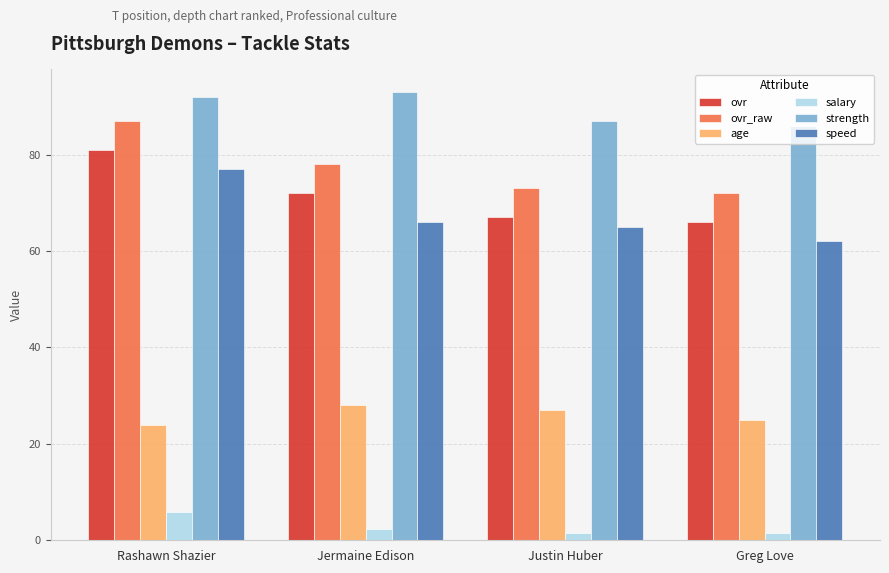

At which label is ovr_raw closest to 79?

Jermaine Edison